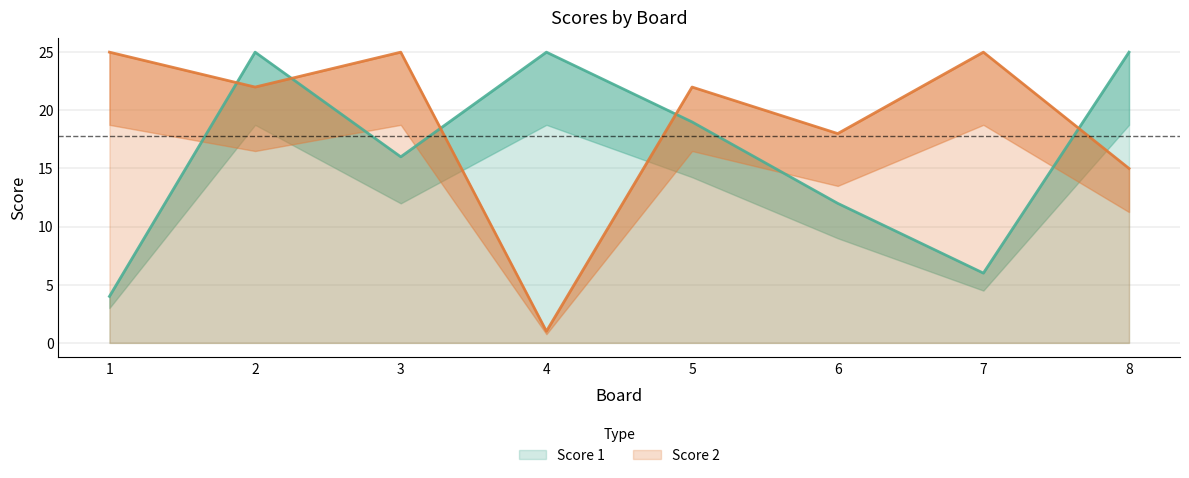

Which series ends up on top after the final intersection of Score 1 and Score 2?

Score 1